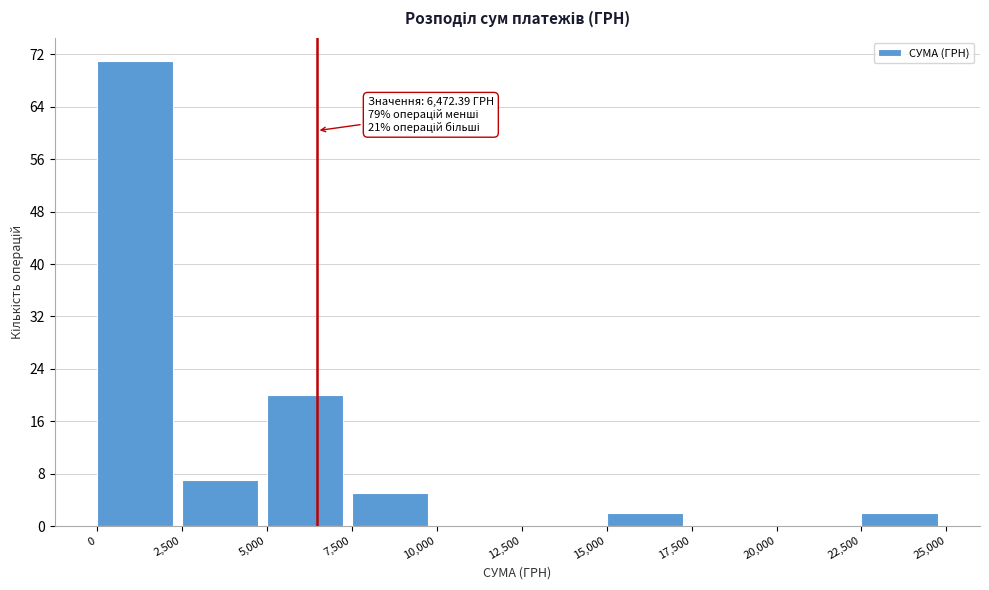

Over which range of the x-axis is the bar tallest?

0 to 2,500